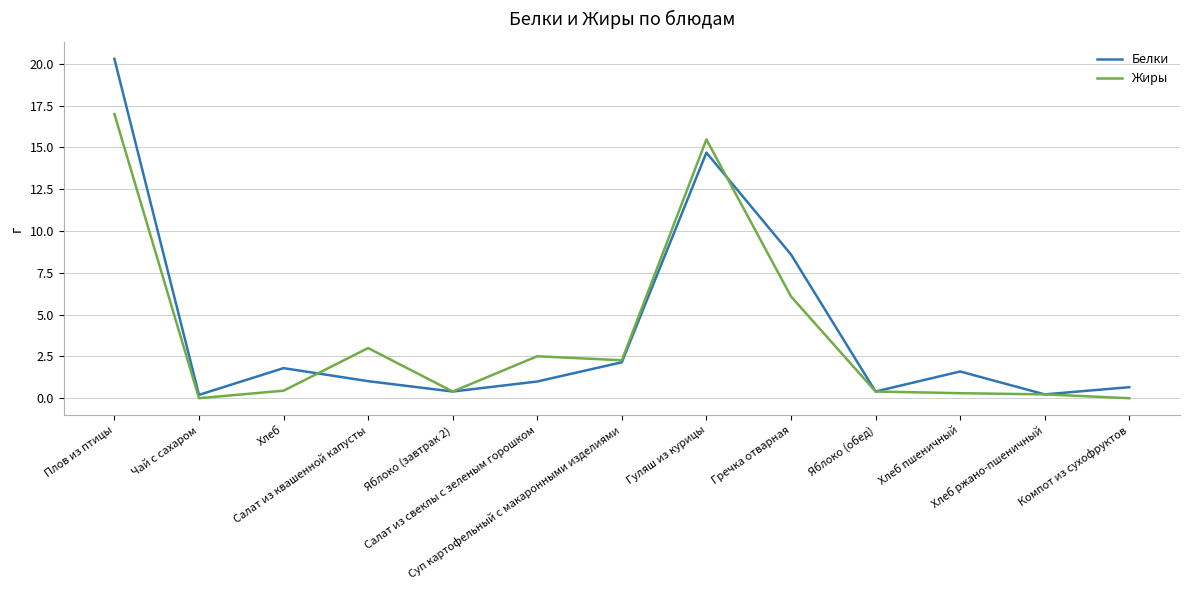

At Хлеб пшеничный, list the series in order from largest to smallest.

Белки, Жиры